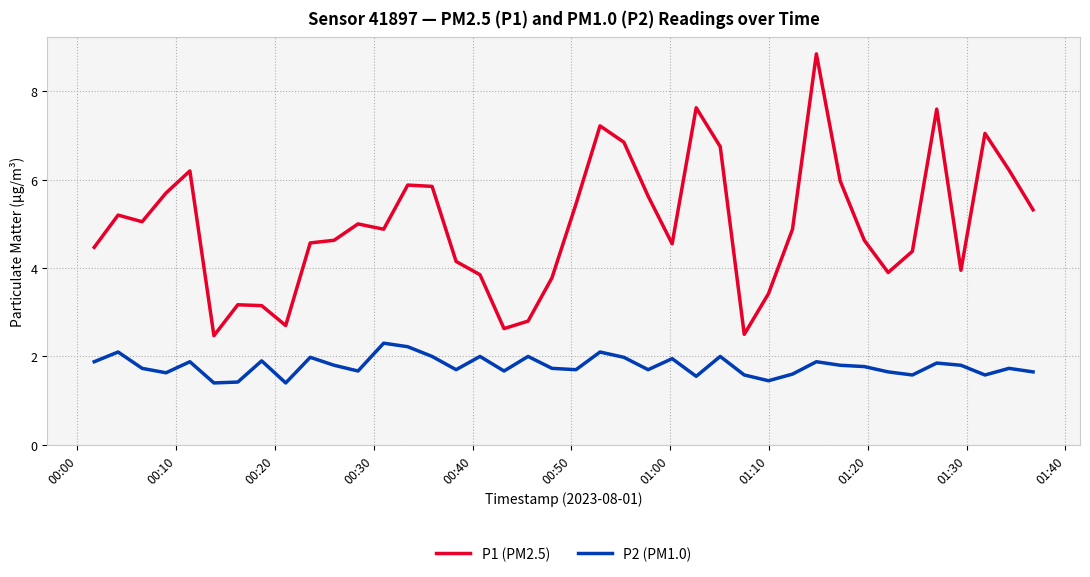

List the series in order of their overall mean, highest first.

P1 (PM2.5), P2 (PM1.0)